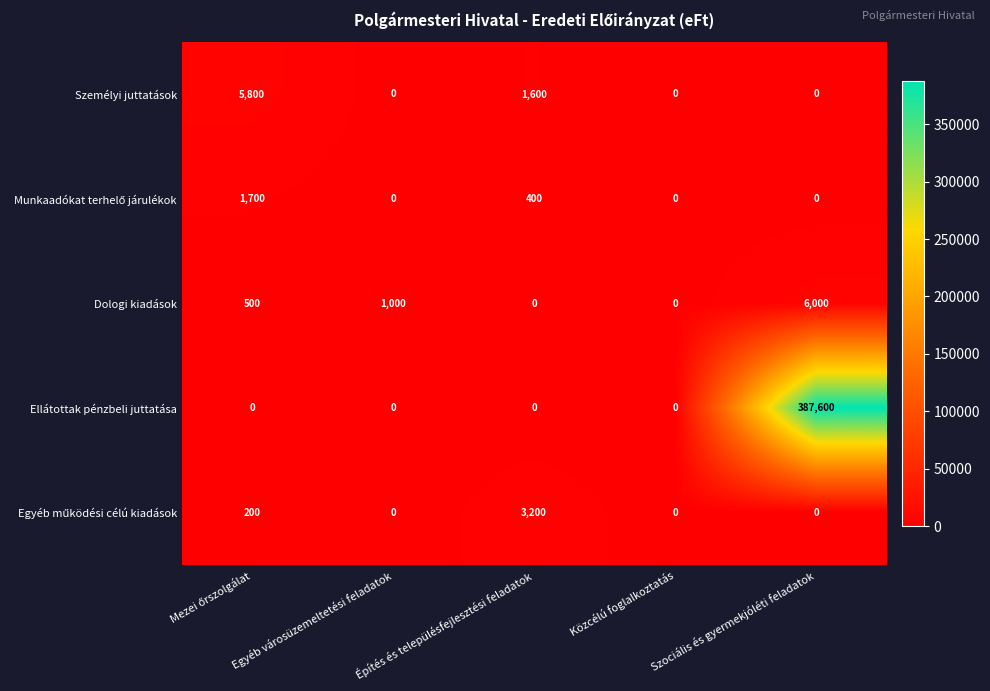

The Dologi kiadások series shows -3214 at Építés és településfejlesztési feladatok. True or false?

False